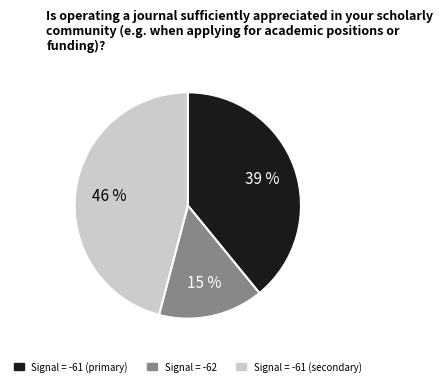

Does any single category account for the majority?

No